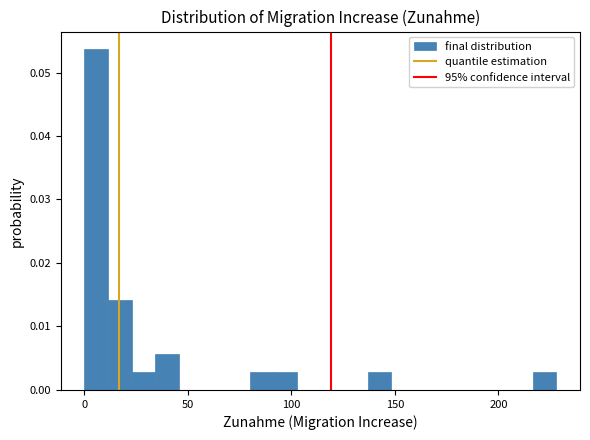

Read against the x-axis, roughly where is the centre of the tallest bar?

5